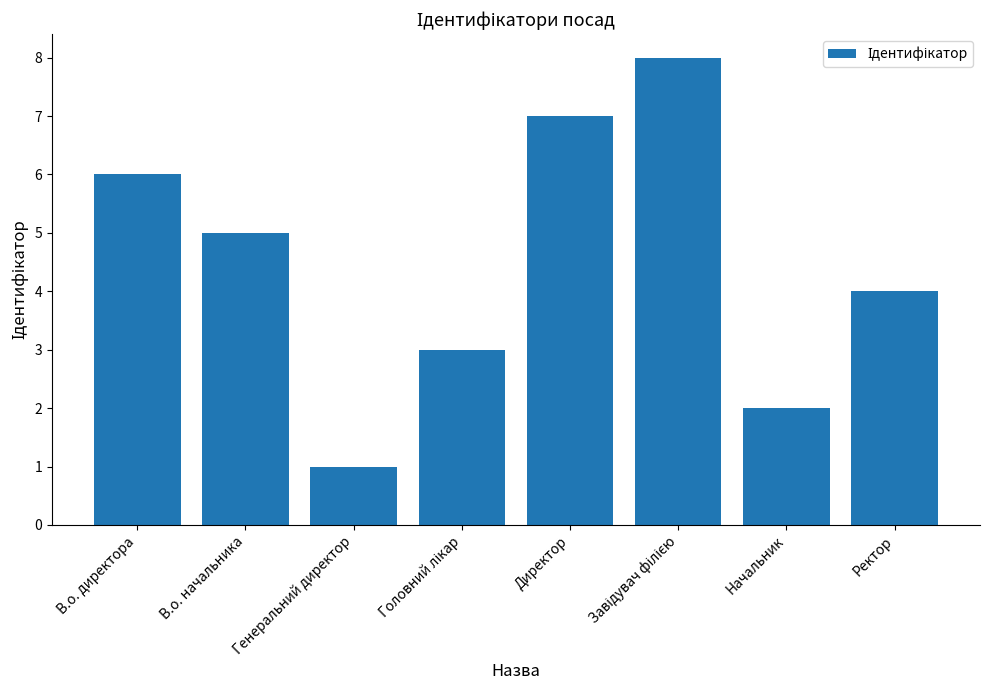

What is the greatest value displayed?

8